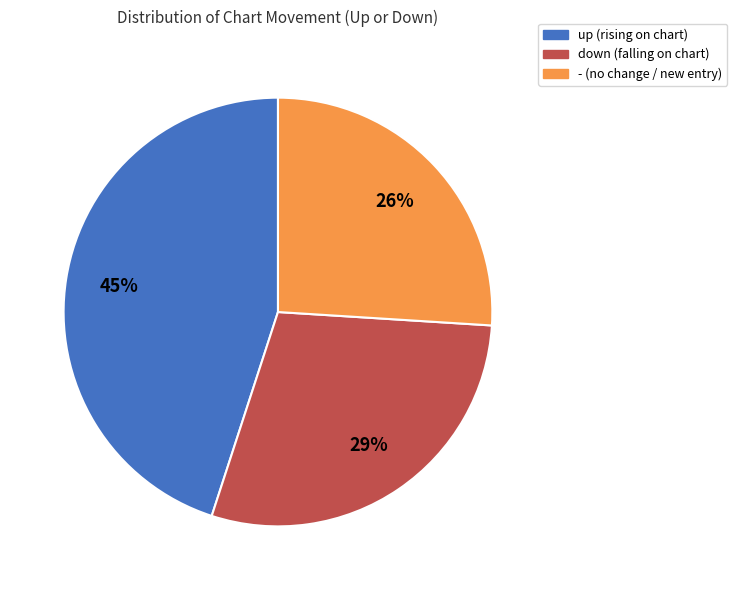

Do up (rising on chart) and - (no change / new entry) together represent more than half of the pie?

Yes